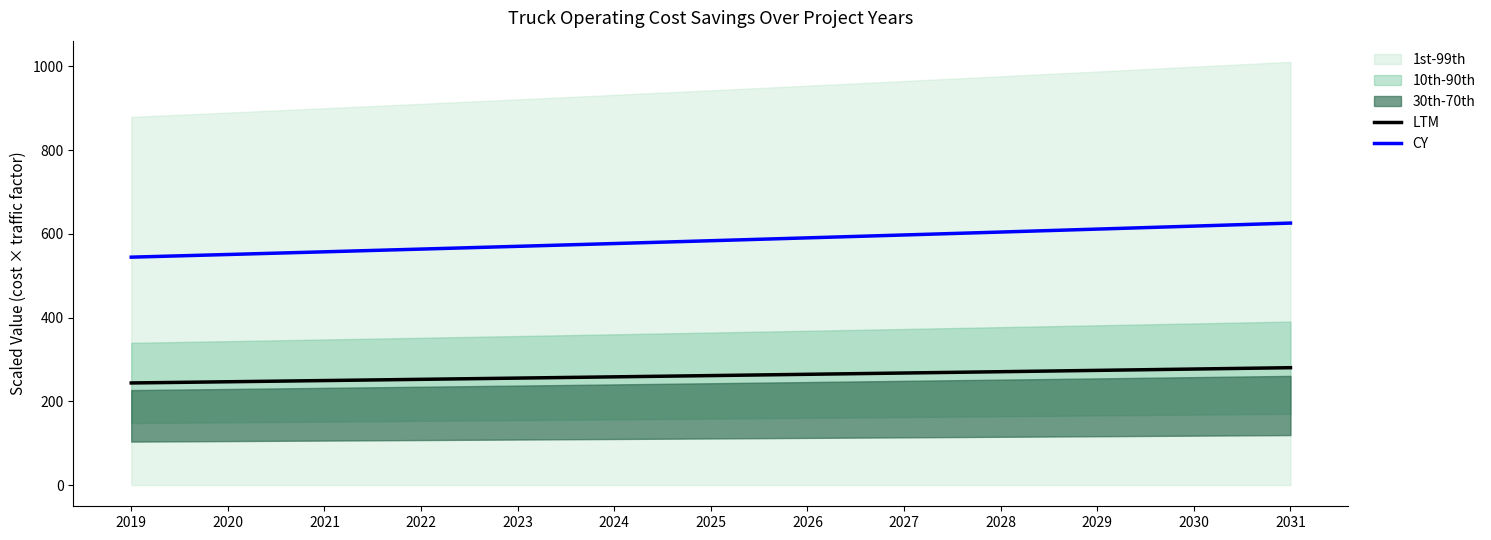

What is the difference between the highest and lowest values at 2019?

300.4